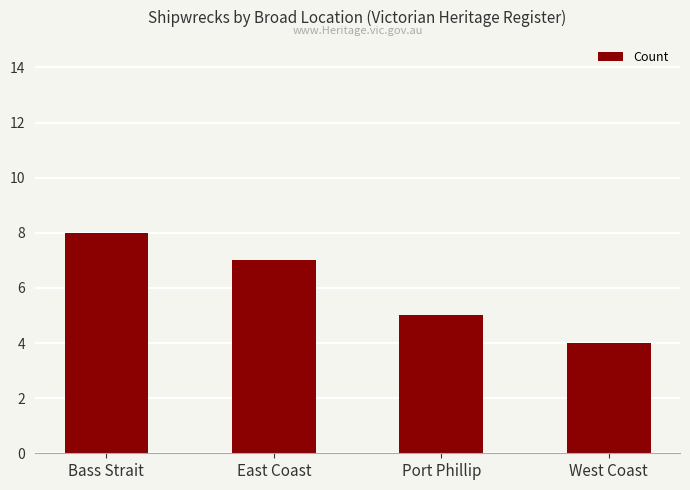

What is the label of the 1st bar from the left?

Bass Strait